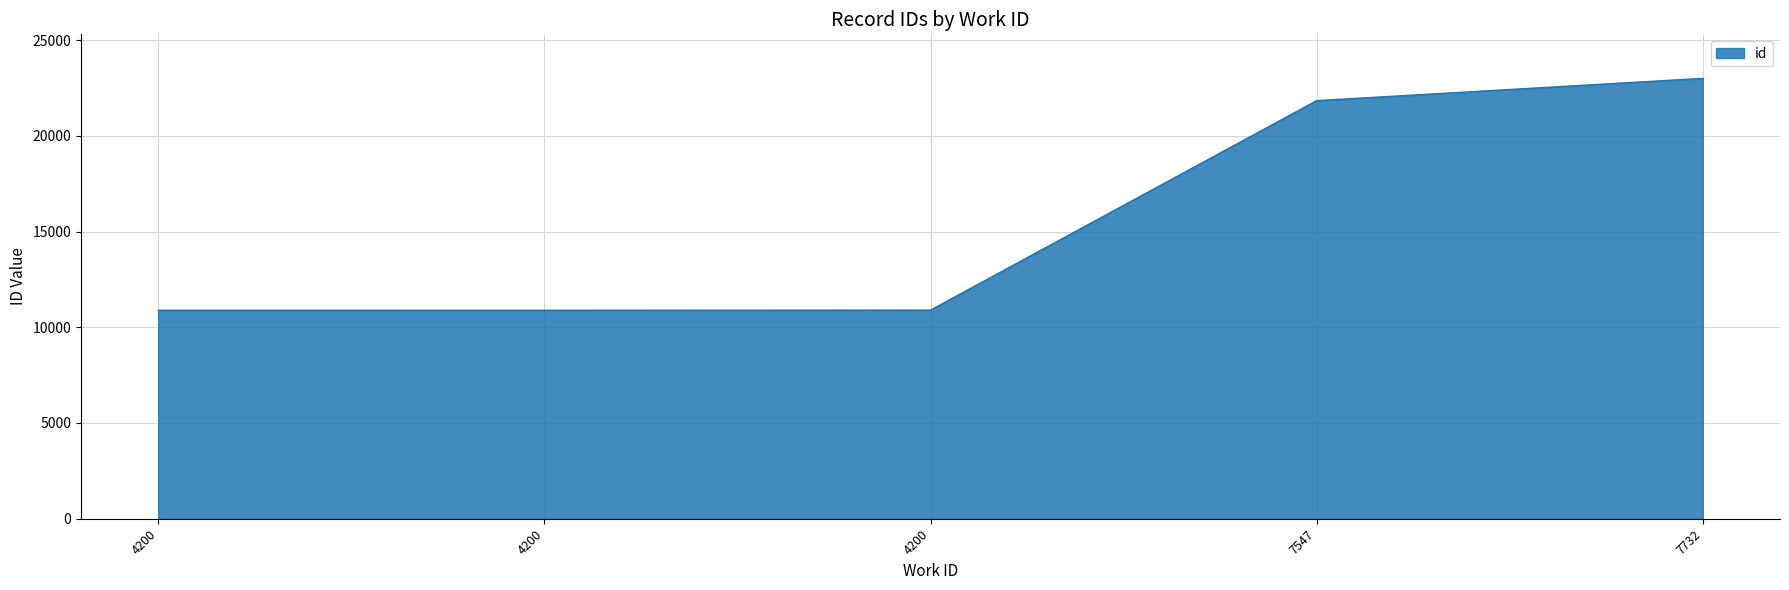

Count the number of data series in this chart.

1